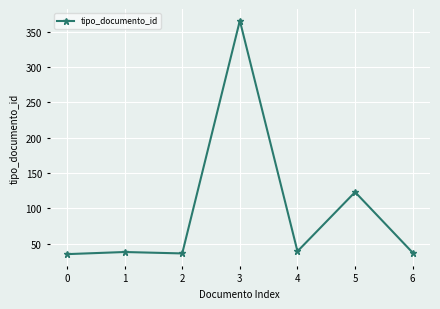

What is the change in value from 3 to 6?

-329